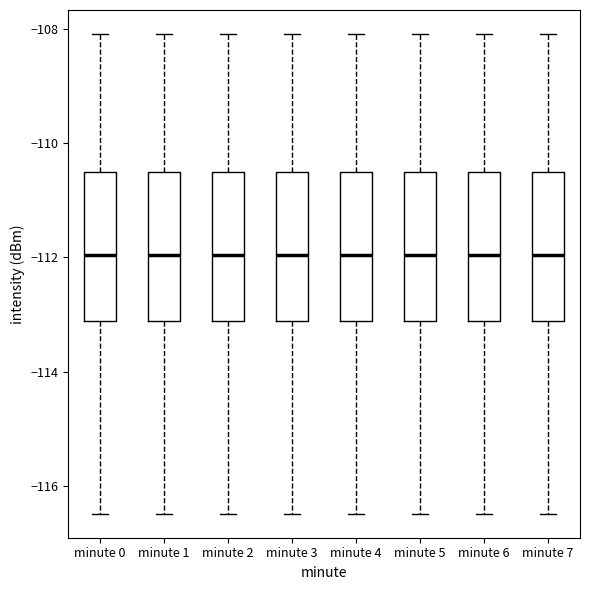

Where does the lower whisker of the box for minute 7 end on the y-axis? The values are not printed on the chart, so give them approximately, as read against the axis.

-116.4